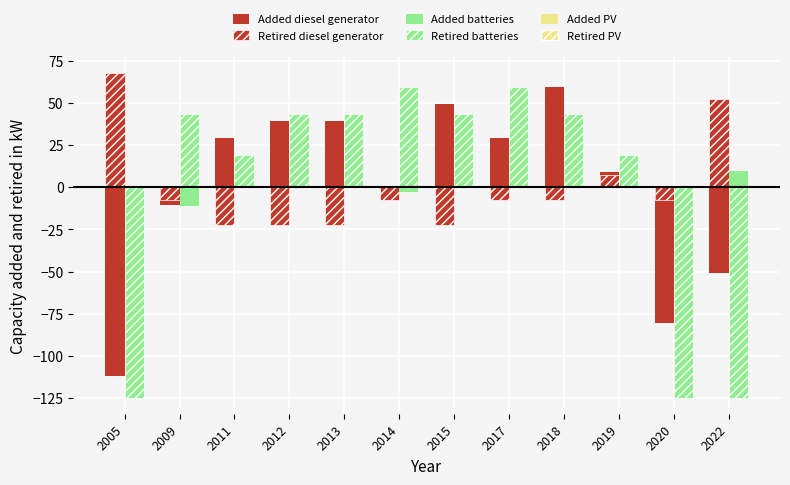

Reading left to right, transcribe all the data shown in this chart.

Added diesel generator: 2005=-111.8	2009=-10.8	2011=29.2	2012=39.2	2013=39.2	2014=-0.8	2015=49.2	2017=29.2	2018=59.2	2019=9.2	2020=-80.8	2022=-50.8
Retired diesel generator: 2005=67.5	2009=-7.5	2011=-22.5	2012=-22.5	2013=-22.5	2014=-7.5	2015=-22.5	2017=-7.5	2018=-7.5	2019=7.5	2020=-7.5	2022=52.5
Added batteries: 2005=-45.3	2009=-10.8	2011=7.7	2012=14.7	2013=9.7	2014=-2.8	2015=21.7	2017=20.2	2018=21.7	2019=18.2	2020=-64.3	2022=9.7
Retired batteries: 2005=-124.7	2009=43.3	2011=19.3	2012=43.3	2013=43.3	2014=59.3	2015=43.3	2017=59.3	2018=43.3	2019=19.3	2020=-124.7	2022=-124.7
Added PV: 2005=0.0	2009=0.0	2011=0.0	2012=0.0	2013=0.0	2014=0.0	2015=0.0	2017=0.0	2018=0.0	2019=0.0	2020=0.0	2022=0.0
Retired PV: 2005=0.0	2009=0.0	2011=0.0	2012=0.0	2013=0.0	2014=0.0	2015=0.0	2017=0.0	2018=0.0	2019=0.0	2020=0.0	2022=0.0